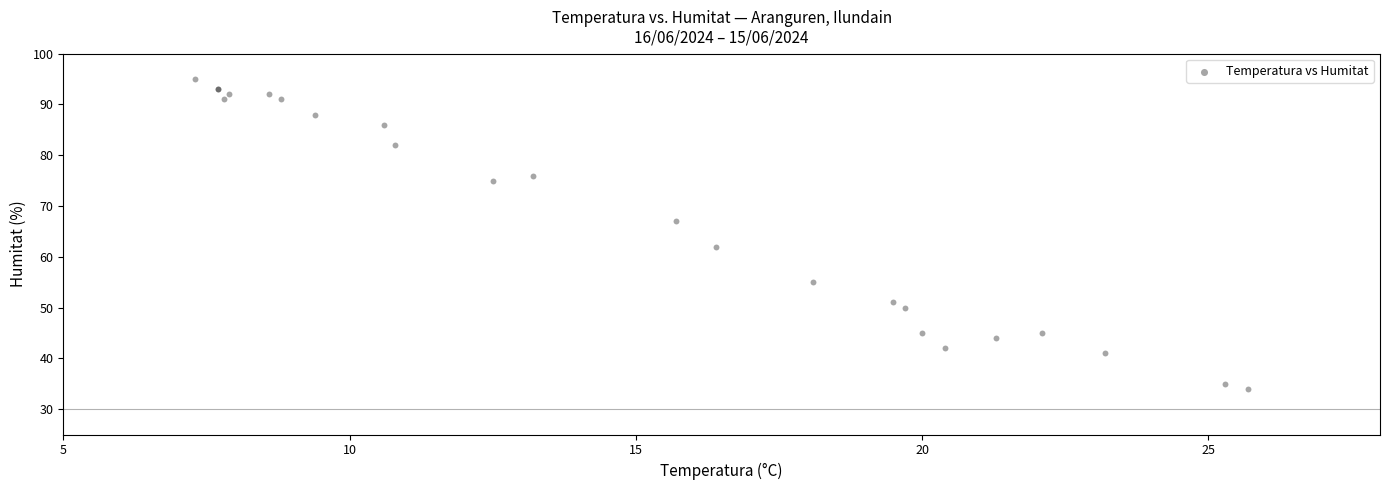

What Y value in the scatter plot is closest to 64?

62